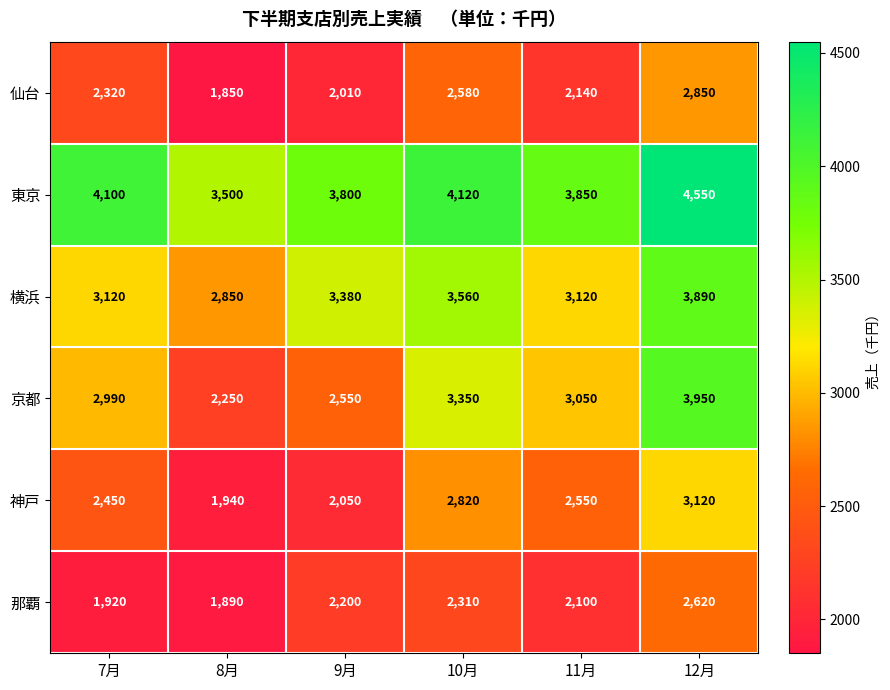

Is it true that 仙台 equals 2140 at 11月?

True